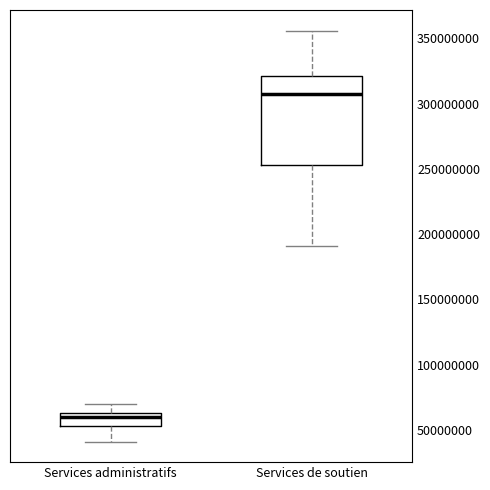

Reading left to right, read every box against the y-axis: the position of its median line, the range the box covers, and the ends of its whiskers. The values are not printed on the chart, so give them approximately, as read against the axis.

Services administratifs: median 60000000, box 55000000 to 65000000, whiskers 40000000 to 70000000
Services de soutien: median 305000000, box 255000000 to 320000000, whiskers 190000000 to 355000000